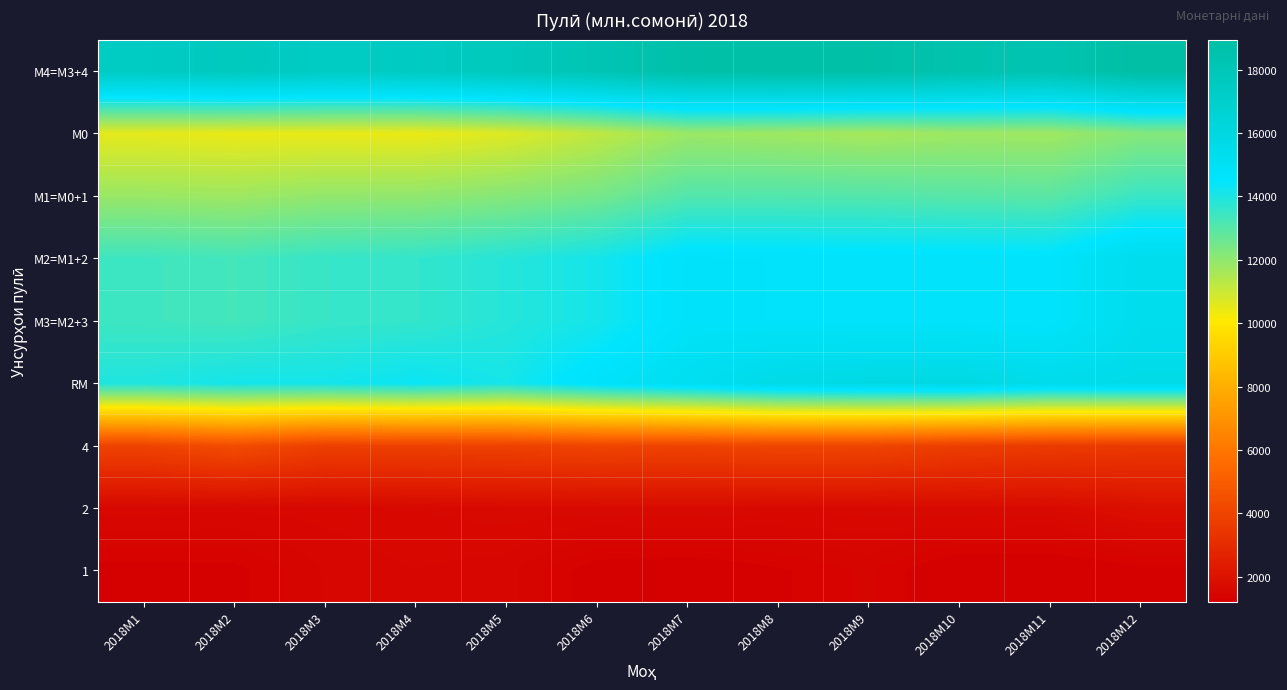

What is the spread (max minus min) of values at 2018M8?

17466.5